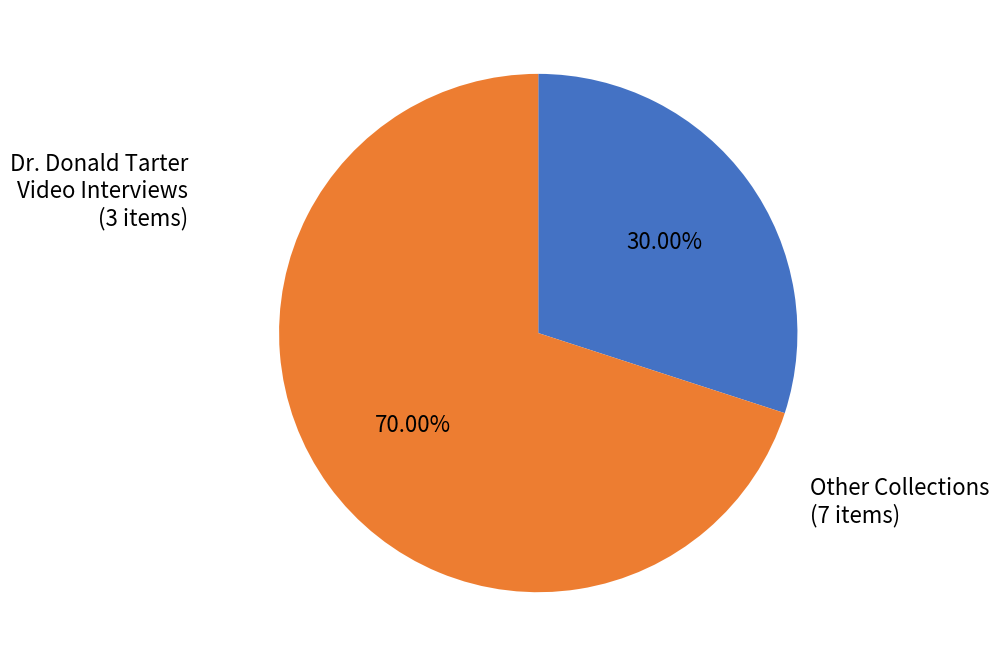

Is there a majority slice in this chart?

Yes